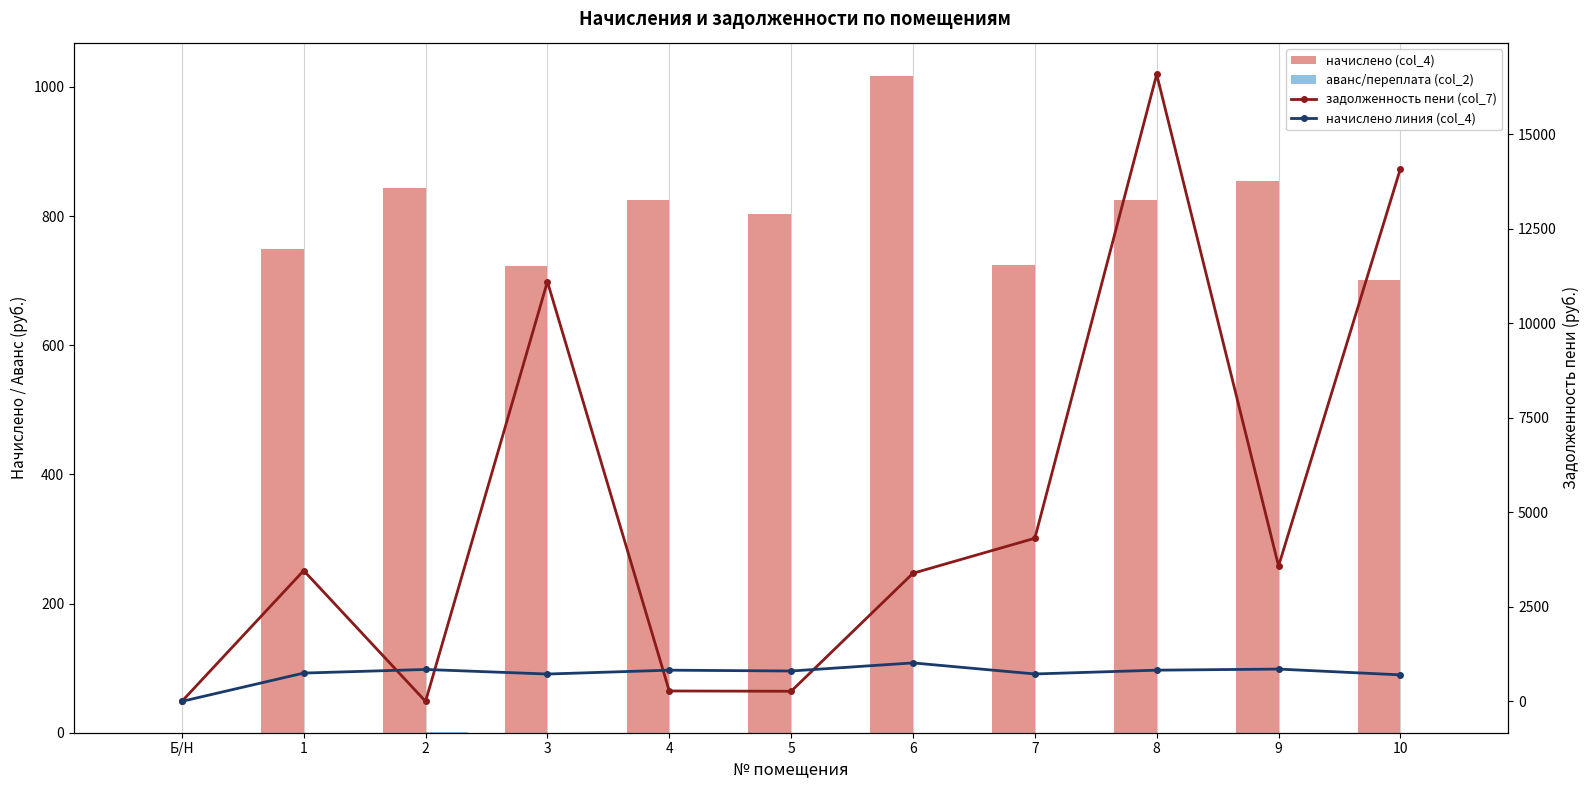

Reading left to right, what are all the values shown in this chart?

начислено (col_4): 0.0	748.4	843.7	722.9	825.0	802.9	1017.2	724.6	825.0	853.9	700.8
аванс/переплата (col_2): 0.0	0.0	0.4	0.0	0.0	0.0	0.0	0.0	0.0	0.0	0.0
задолженность пени (col_7): 0.0	3458.6	0.0	11098.7	275.0	267.4	3387.5	4313.2	16579.8	3579.3	14084.2
начислено линия (col_4): 0.0	748.4	843.7	722.9	825.0	802.9	1017.2	724.6	825.0	853.9	700.8